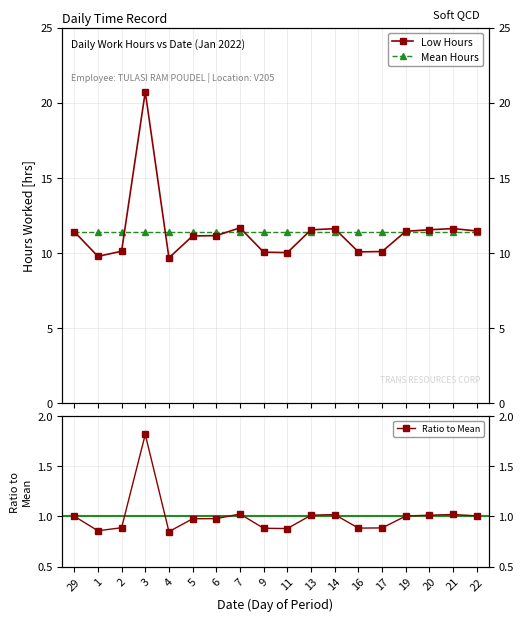

What is the label of the 7th point from the right?

14